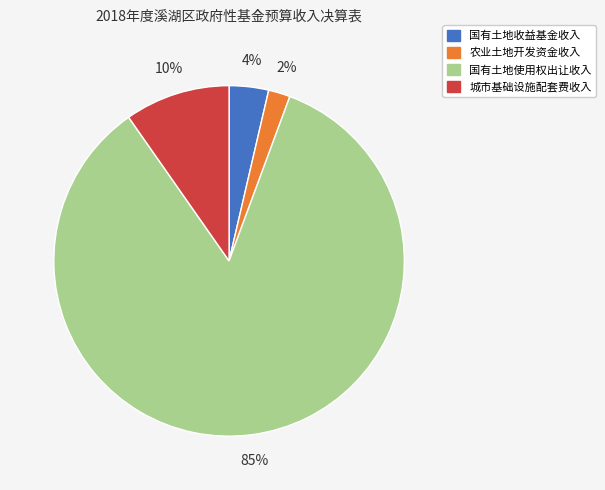

What is the smallest slice in the pie chart?

农业土地开发资金收入